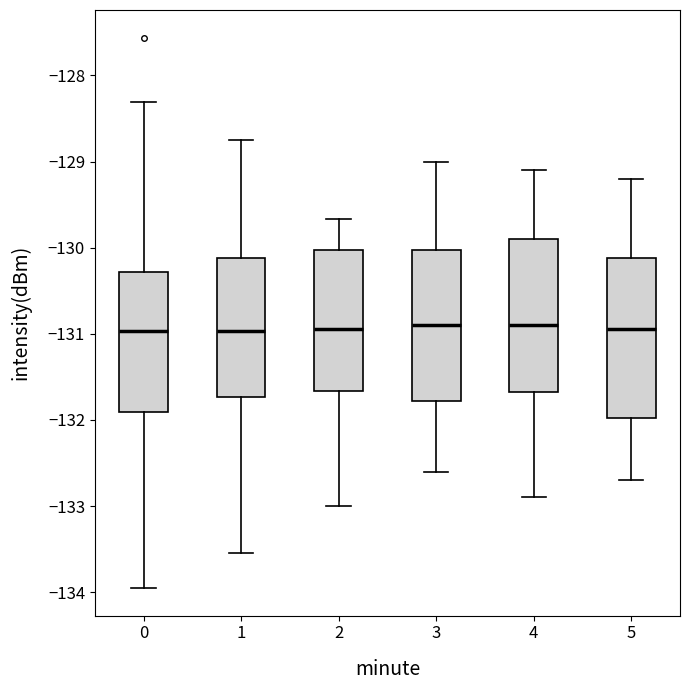

Where does the lower whisker of the box at x = 1 end on the y-axis? The values are not printed on the chart, so give them approximately, as read against the axis.

-133.5